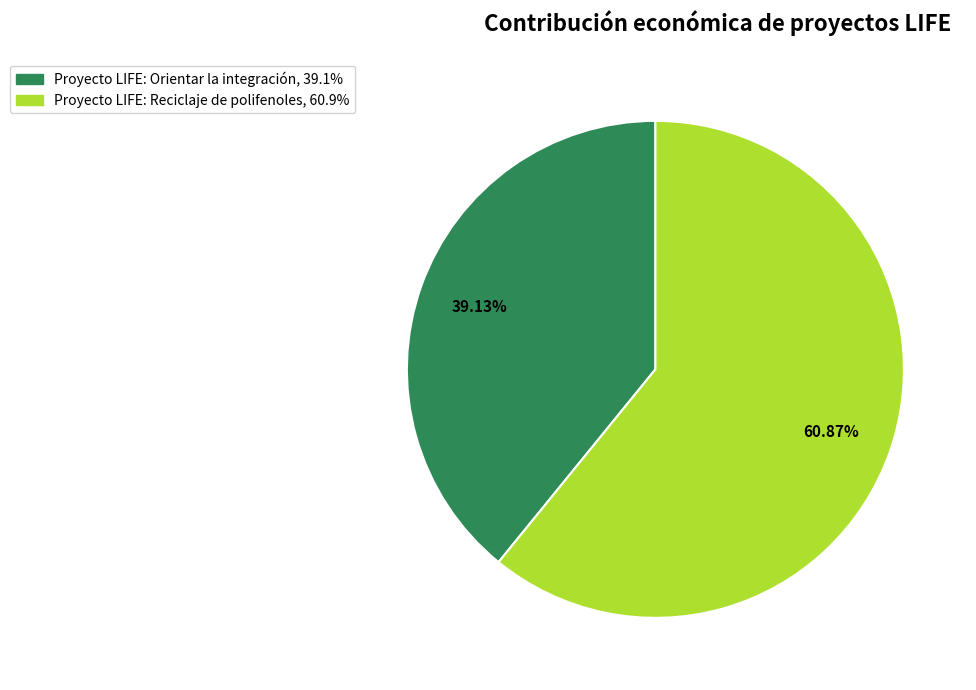

What is the total percentage of Proyecto LIFE: Orientar la integración and Proyecto LIFE: Reciclaje de polifenoles?

100.0%